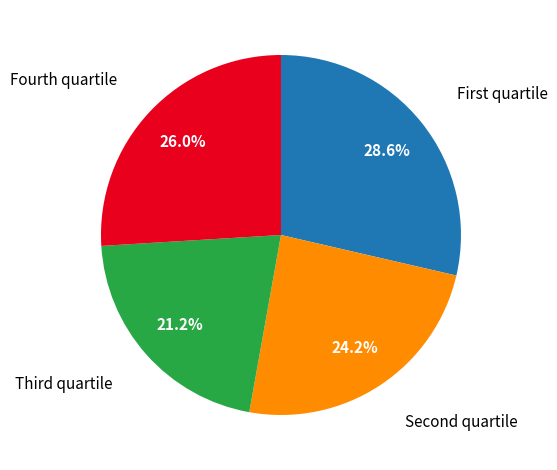

Does any single category account for the majority?

No